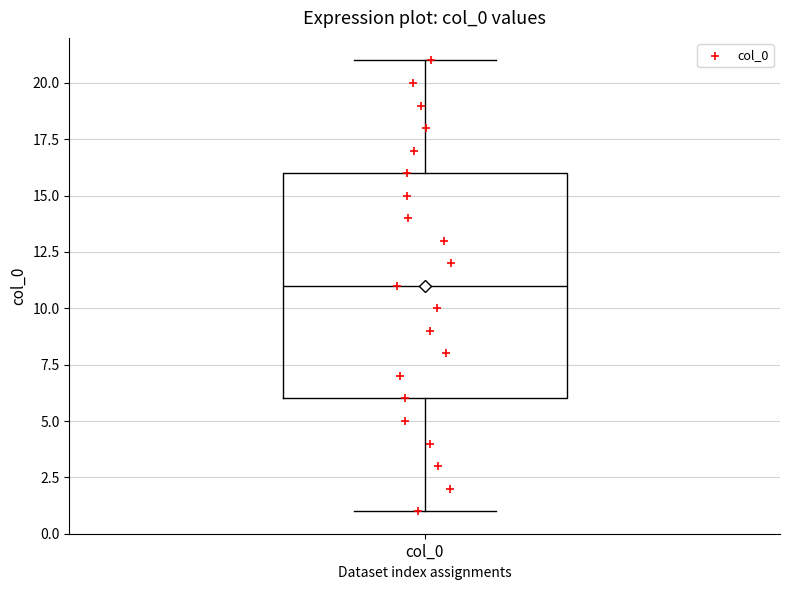

Transcribe this box plot: give where the median line is, the range the box spans, and where the two whiskers end, as read against the y-axis. The values are not printed on the chart, so give them approximately, as read against the axis.

median 11, box 6 to 16, whiskers 1 to 21